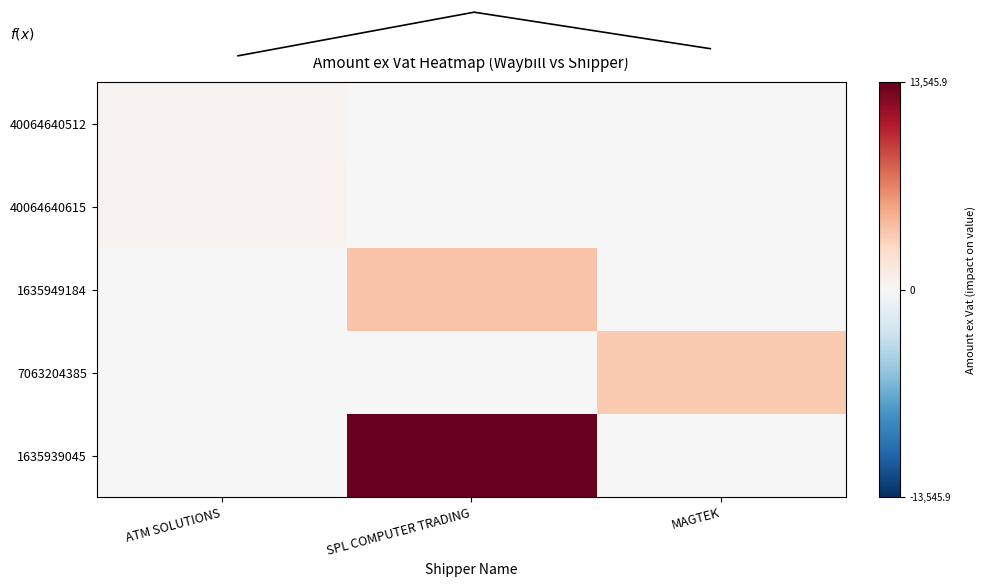

What is the sum of all 1635939045 values?

13545.9